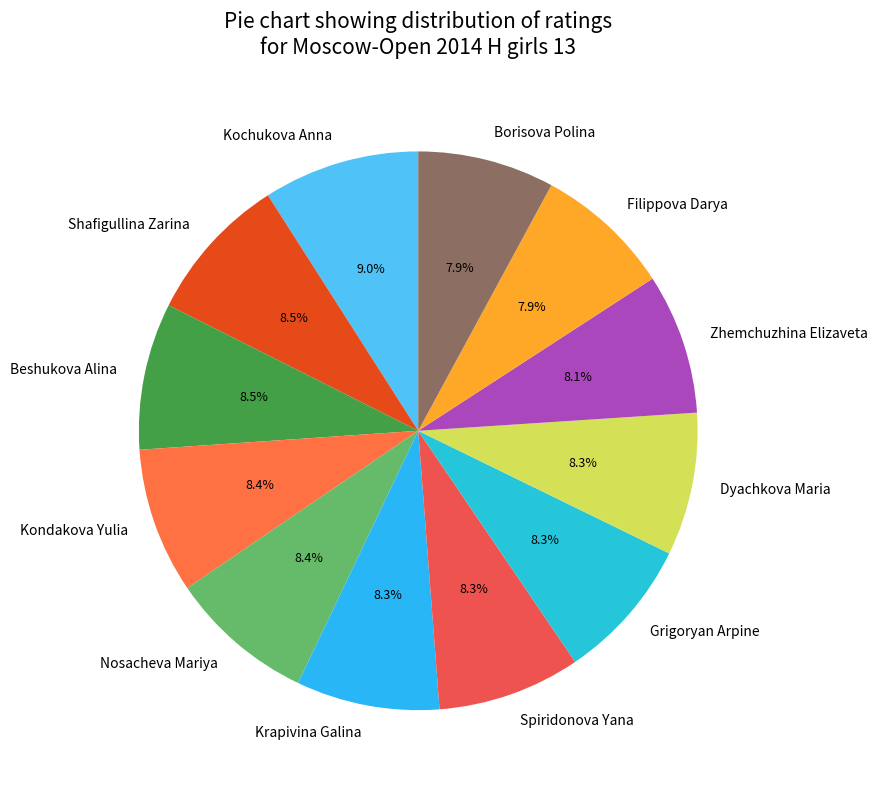

What is the largest slice in the pie chart?

Kochukova Anna